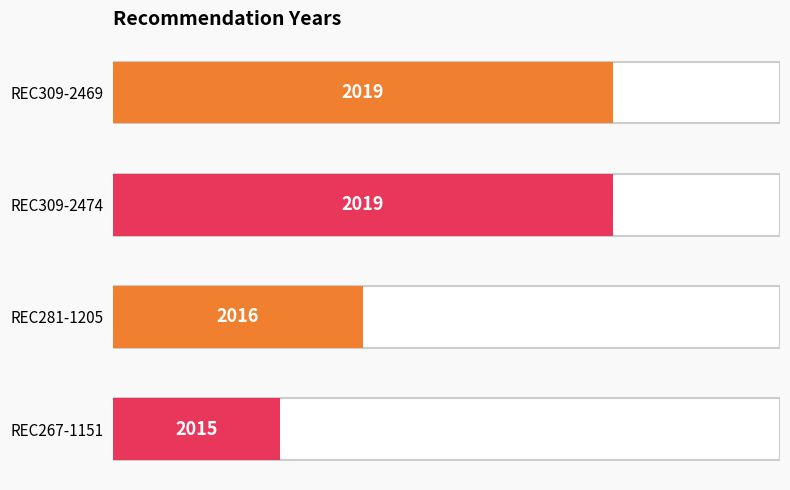

The value at REC309-2474 is 0.8. True or false?

True